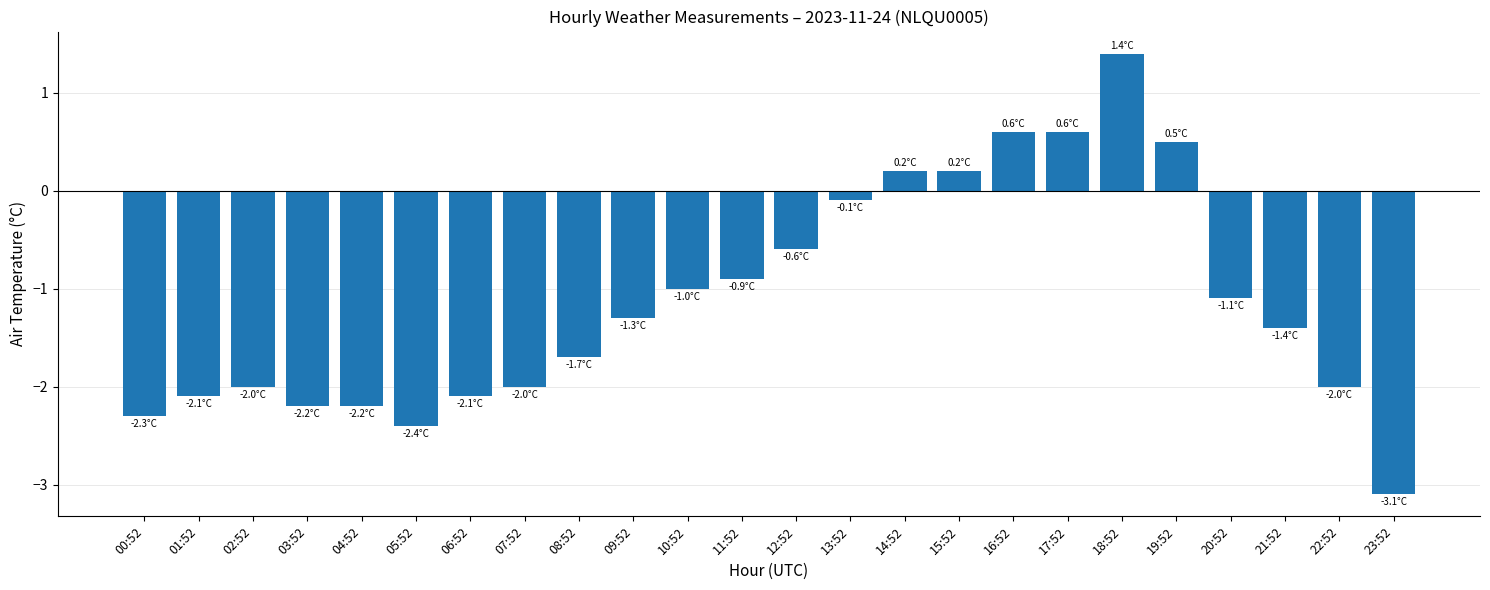

Where is the data nearest to the value 0?

13:52